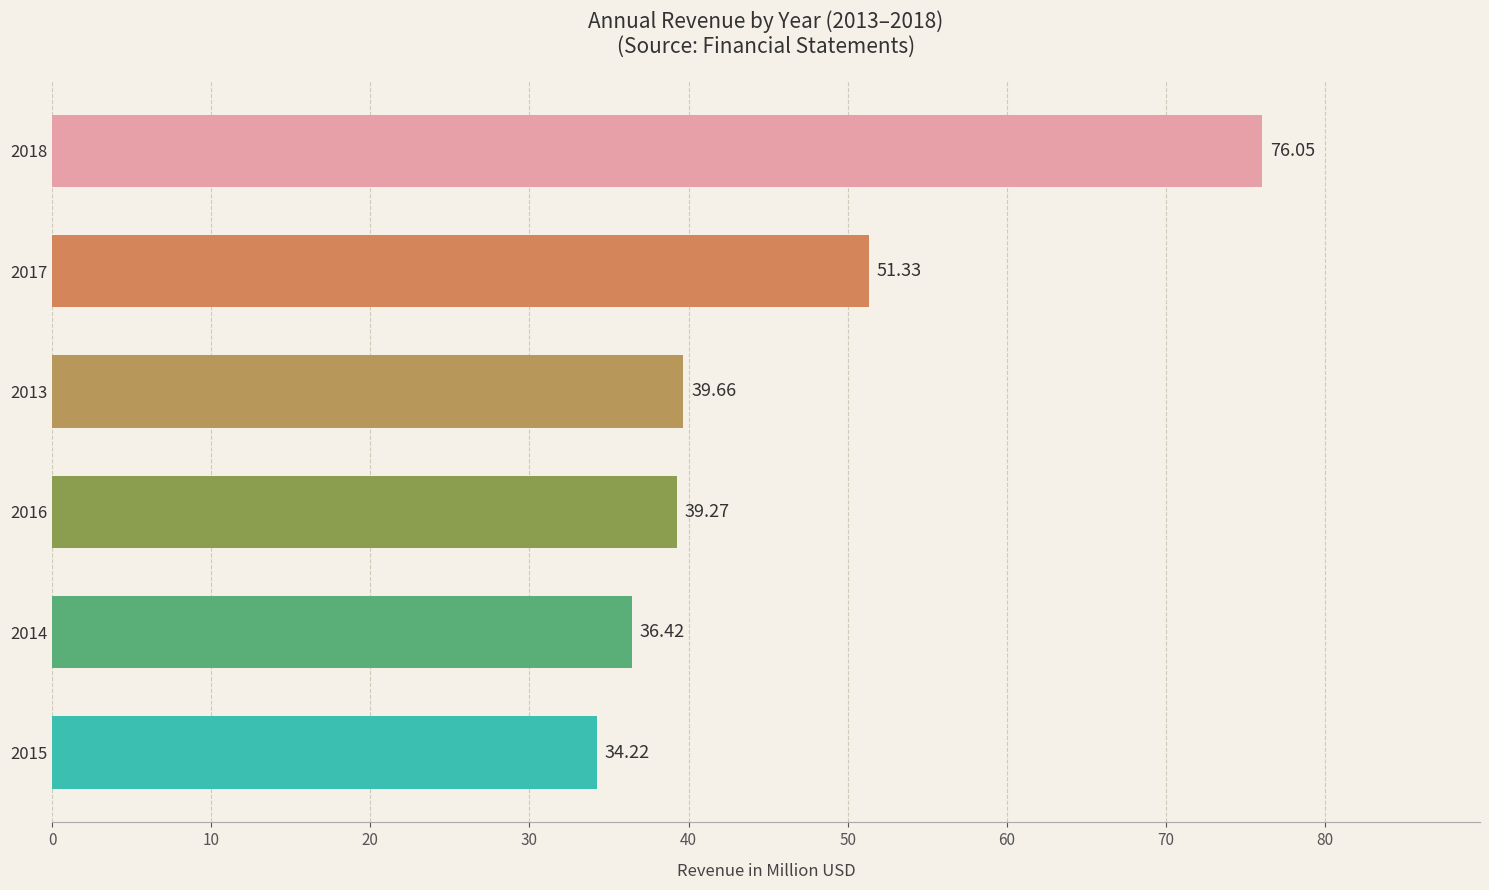

What is the difference between the values at 2015 and 2016?

5.1